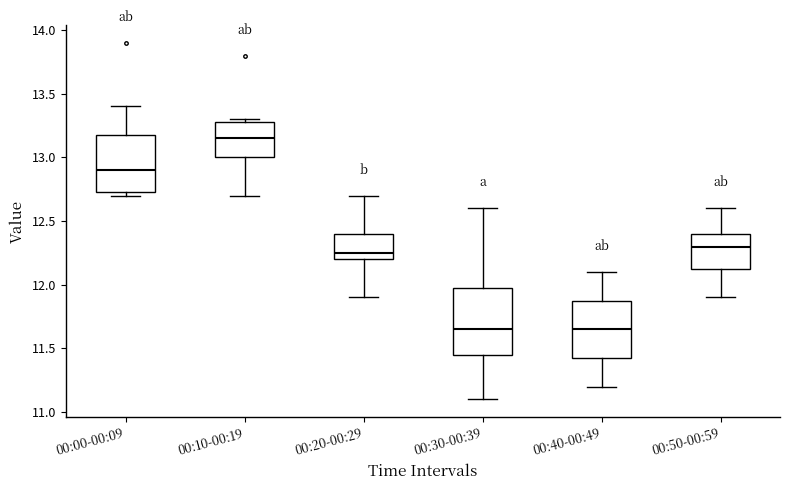

Reading left to right, transcribe this box plot: for each box, give where its median line is, the range the box spans, and where its two whiskers end, as read against the y-axis. The values are not printed on the chart, so give them approximately, as read against the axis.

00:00-00:09: median 12.90, box 12.75 to 13.20, whiskers 12.70 to 13.40
00:10-00:19: median 13.15, box 13.00 to 13.30, whiskers 12.70 to 13.30 (just above the box's upper edge)
00:20-00:29: median 12.25, box 12.20 to 12.40, whiskers 11.90 to 12.70
00:30-00:39: median 11.65, box 11.45 to 12.00, whiskers 11.10 to 12.60
00:40-00:49: median 11.65, box 11.45 to 11.90, whiskers 11.20 to 12.10
00:50-00:59: median 12.30, box 12.15 to 12.40, whiskers 11.90 to 12.60